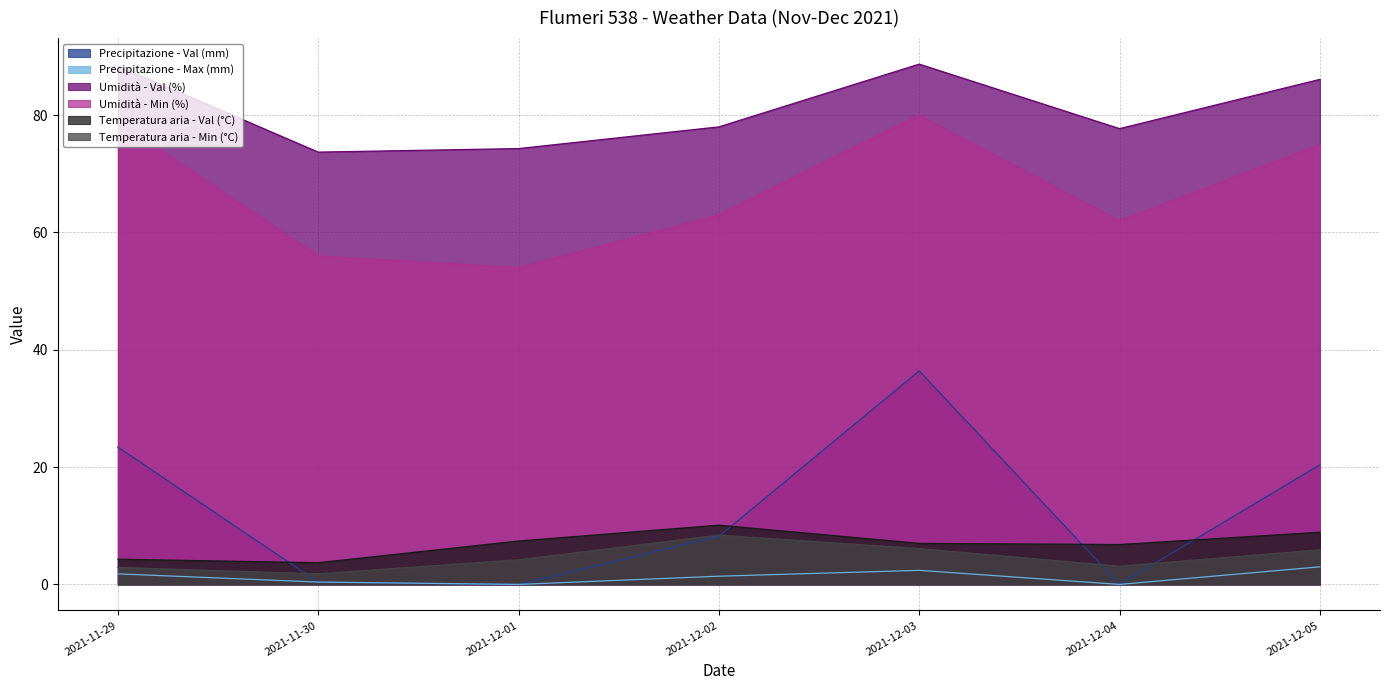

Where is the first local maximum for Temperatura aria - Min (°C)?

2021-12-02